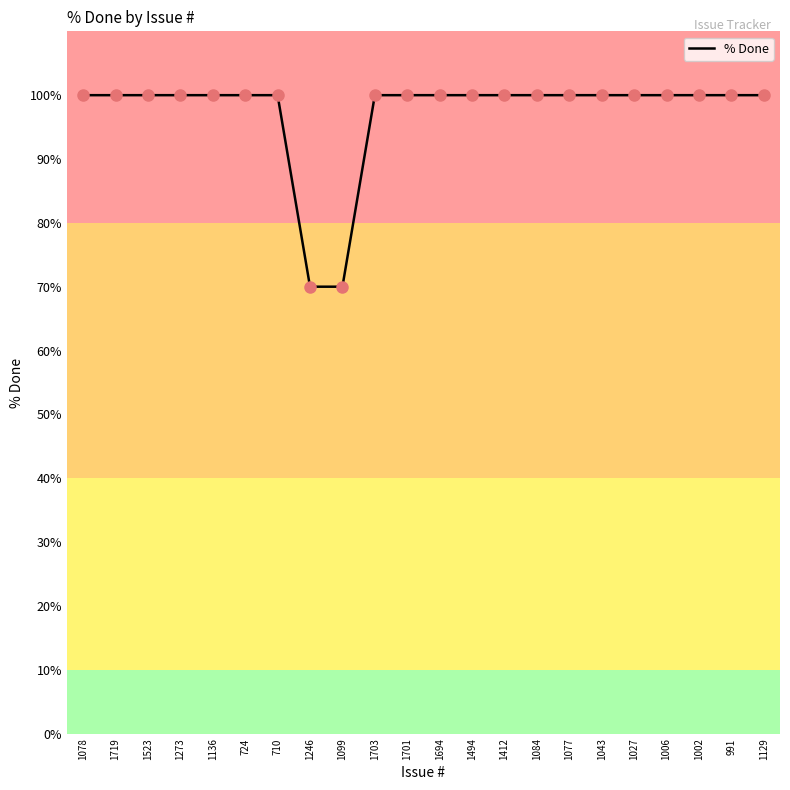

Approximately how many times larger is the value at 1129 compared to 1077?

1.0